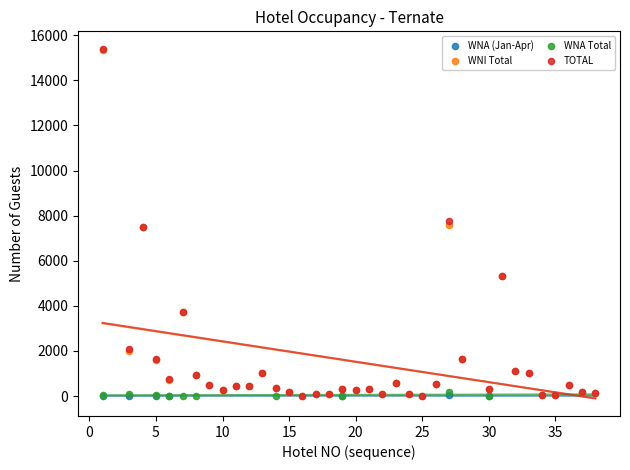

What are all the series names shown in the legend?

WNA (Jan-Apr), WNI Total, WNA Total, TOTAL